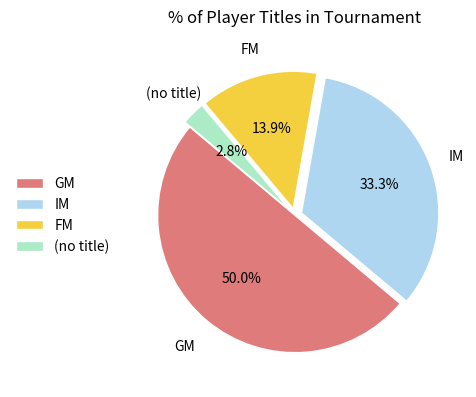

Is IM the majority of the pie?

No